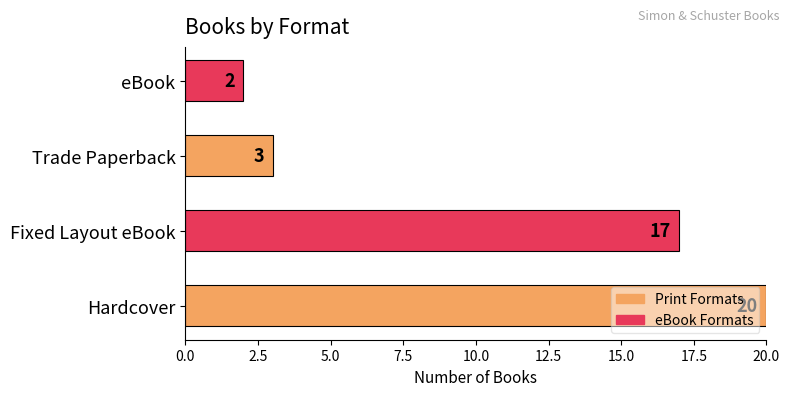

What is the difference between the maximum and minimum values?

18